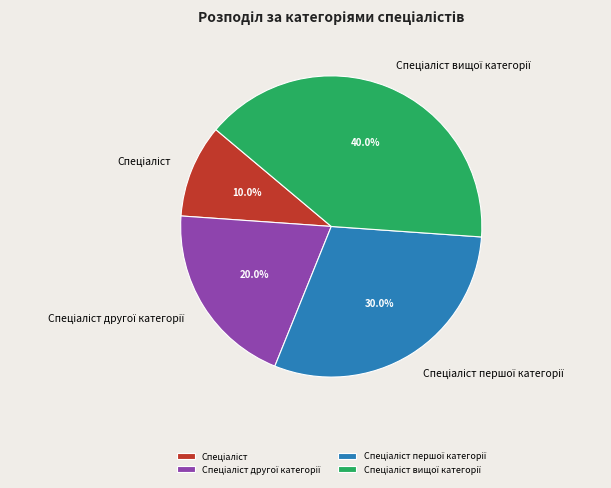

Is there a majority slice in this chart?

No